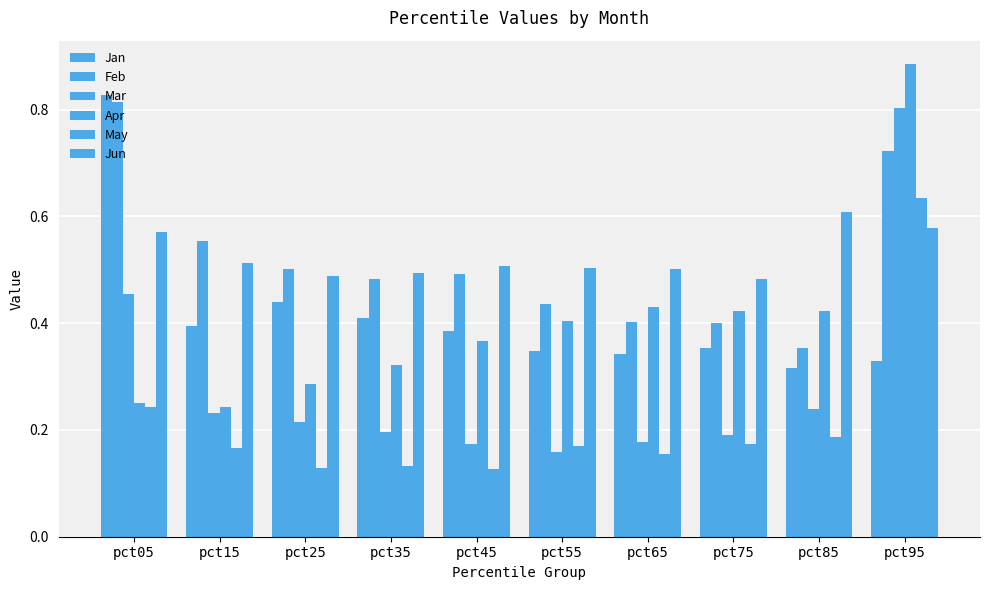

Are the bars horizontal?

No